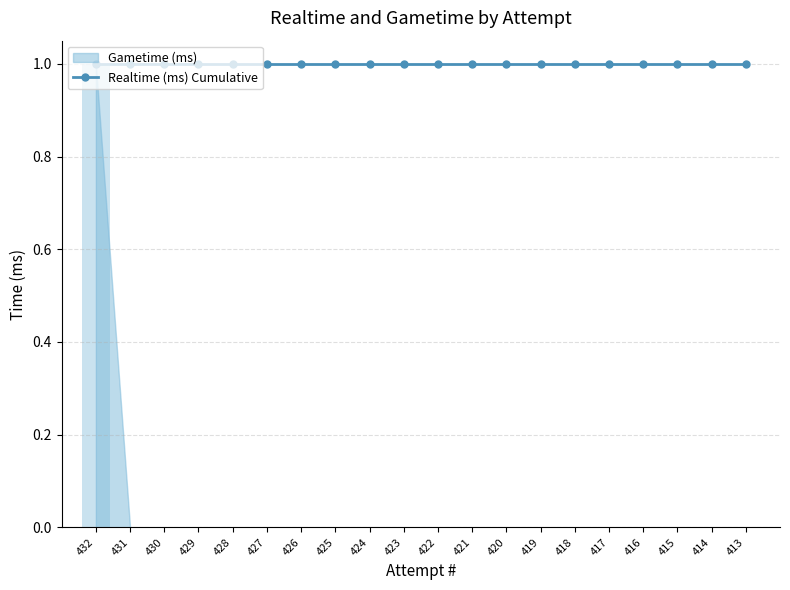

What is the greatest value displayed?

1